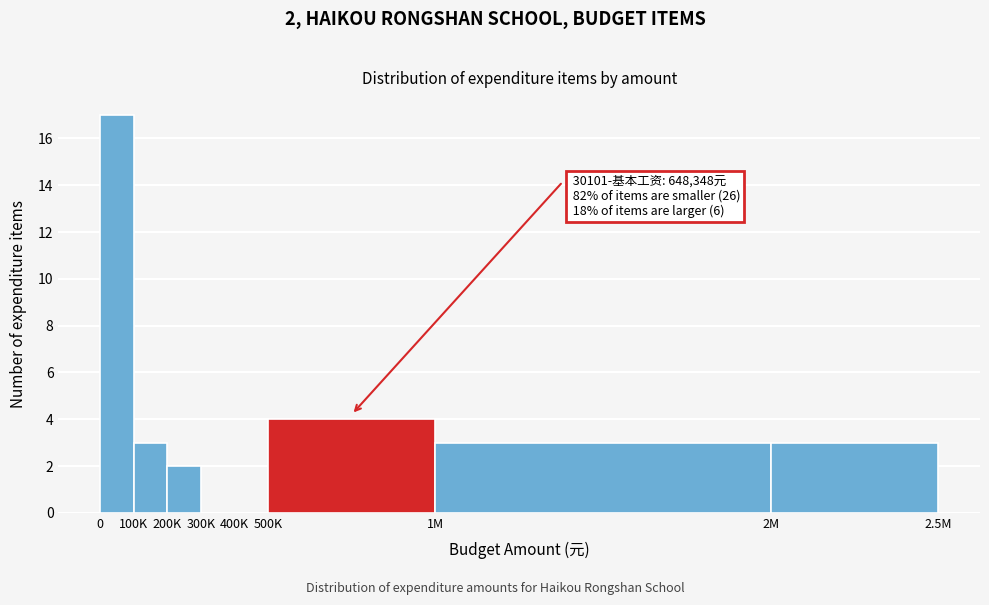

Reading left to right, list all the values displayed in this chart.

0=17	100K=3	200K=2	300K=0	400K=0	500K=4	1M=3	2M=3